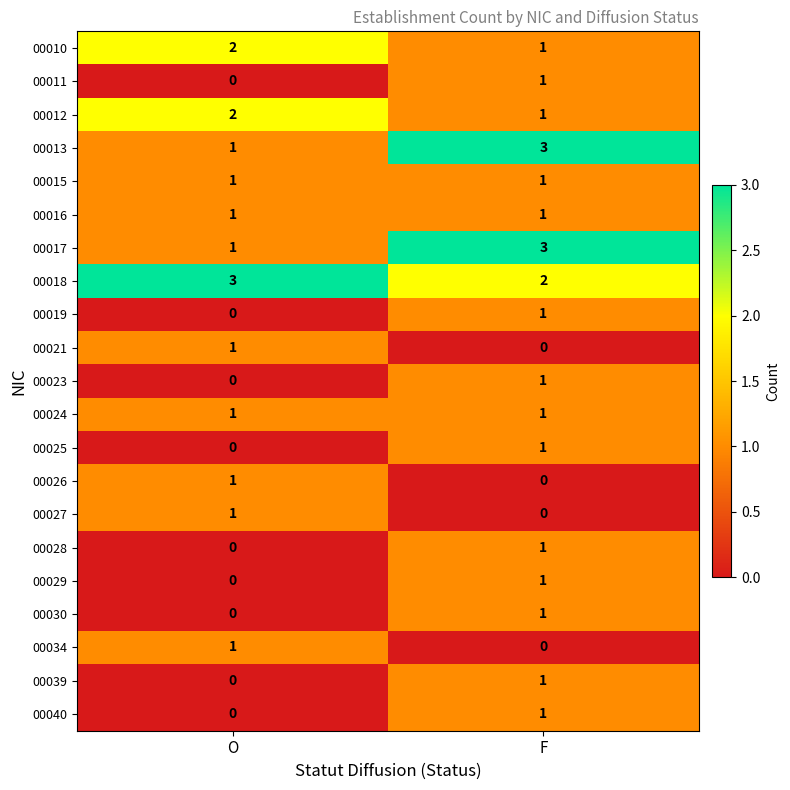

List the labels in order of 00029 value, largest first.

F, O